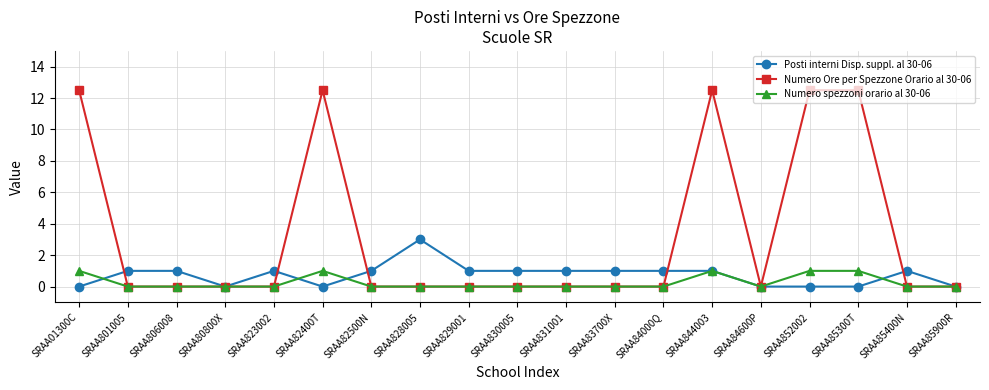

Count the number of data series in this chart.

3